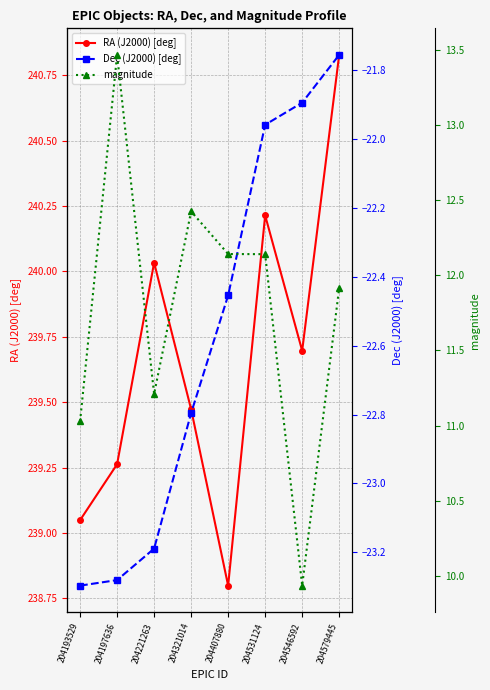

What is the greatest value displayed?

240.8